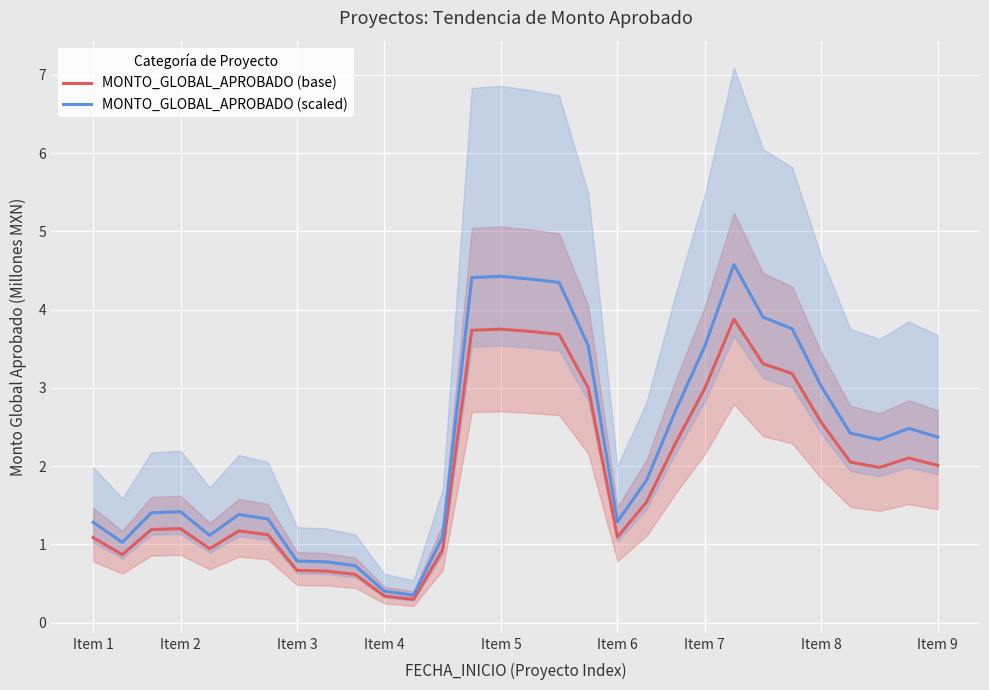

What is the average value of the MONTO_GLOBAL_APROBADO (base) series?

1.9